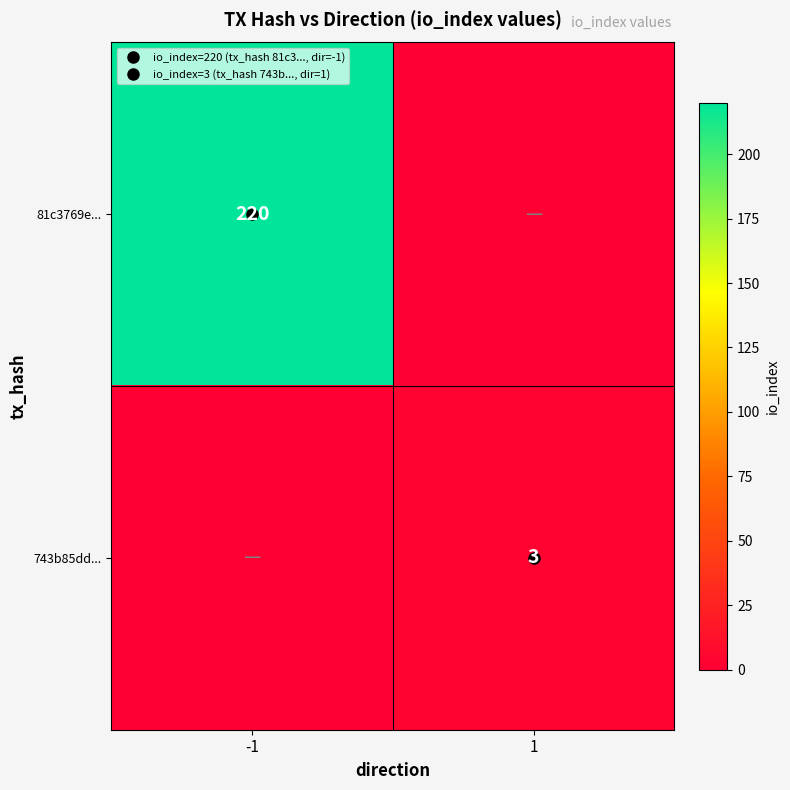

Which series has the largest total across all categories?

81c3769e...